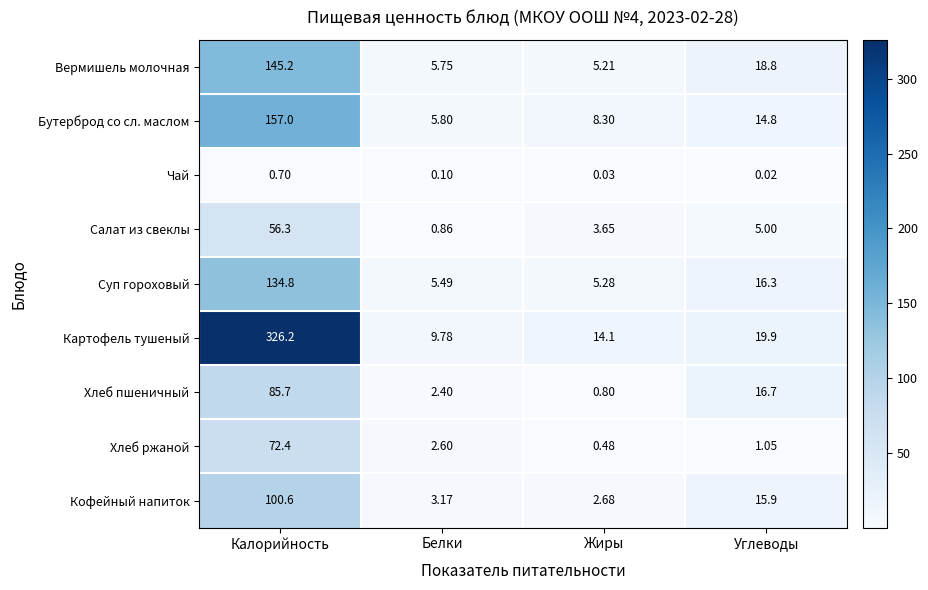

Rank the series by their maximum value, from lowest to highest.

Чай, Салат из свеклы, Хлеб ржаной, Хлеб пшеничный, Кофейный напиток, Суп гороховый, Вермишель молочная, Бутерброд со сл. маслом, Картофель тушеный